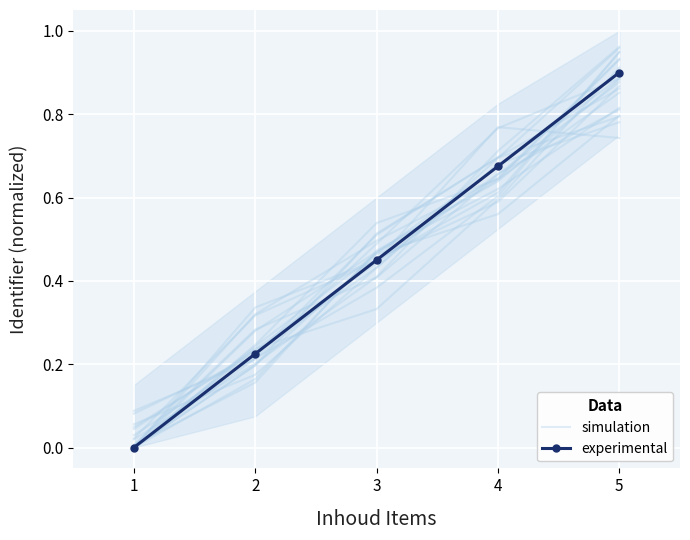

What is the total value across all series at 2?

0.4